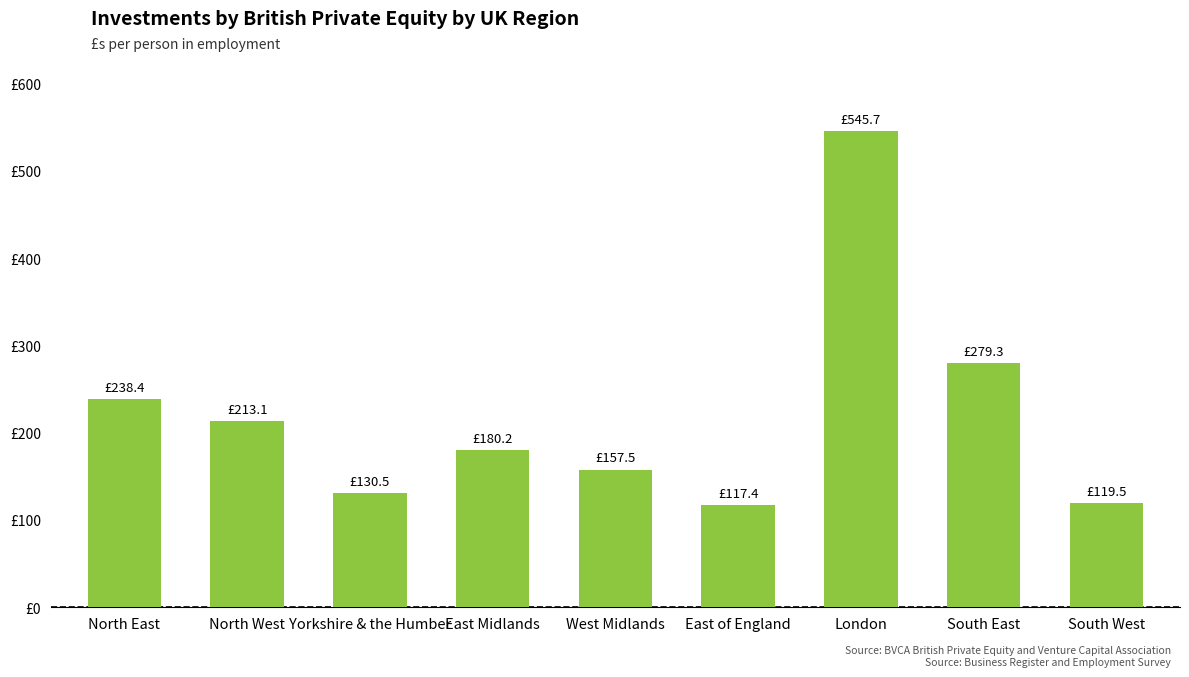

What is the difference between the maximum and minimum values?

428.3